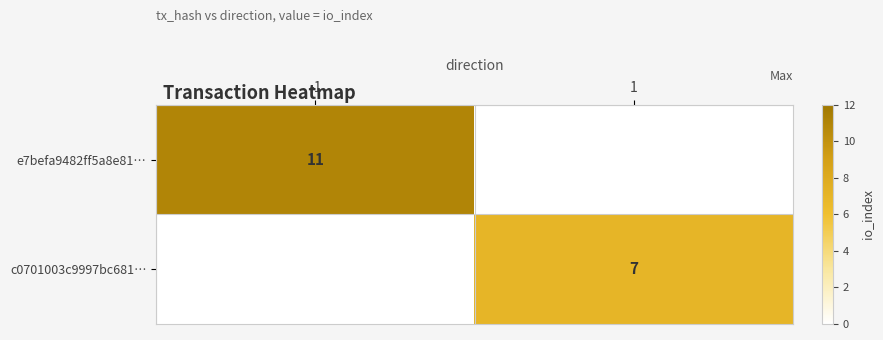

The value of e7befa9482ff5a8e81… at -1 is 15. True or false?

False